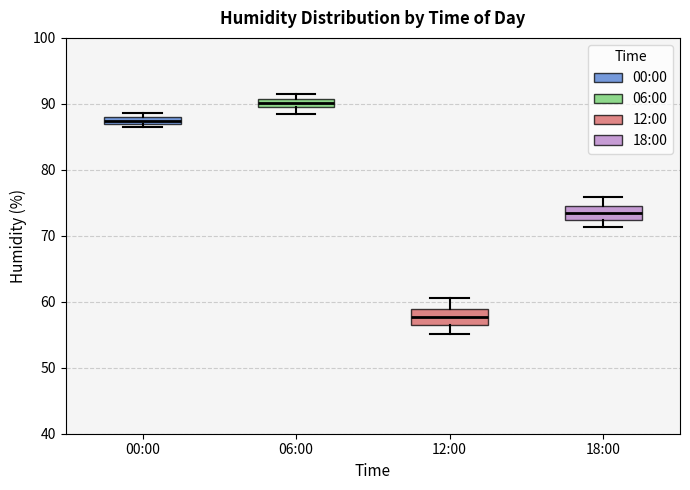

Where does the lower whisker of the box for 12:00 end on the y-axis? The values are not printed on the chart, so give them approximately, as read against the axis.

55